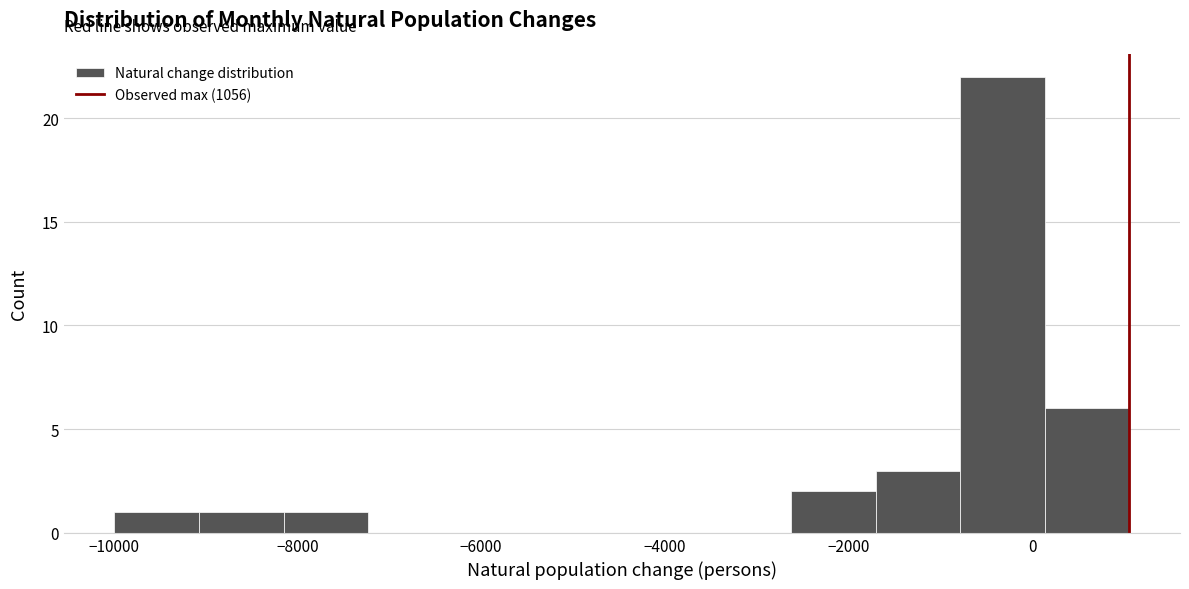

What is the height of the bar covering -9000 to -8200 on the x-axis? Neither the bar edges nor the heights are printed on the chart, so give them approximately, as read against the axes.

1